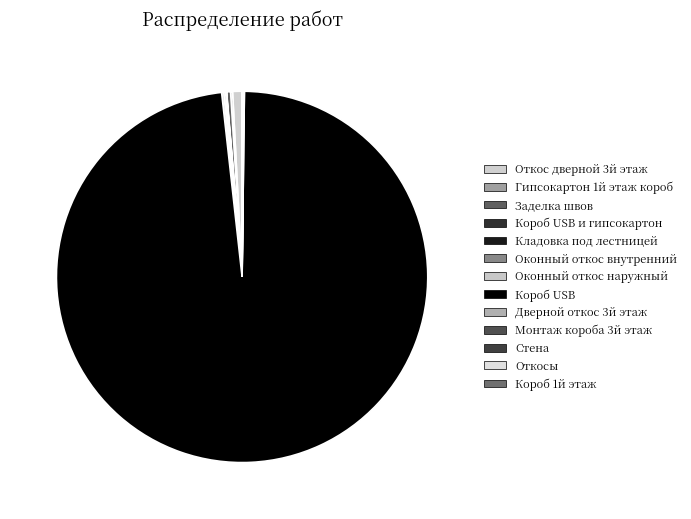

Which slice is the largest?

Короб USB